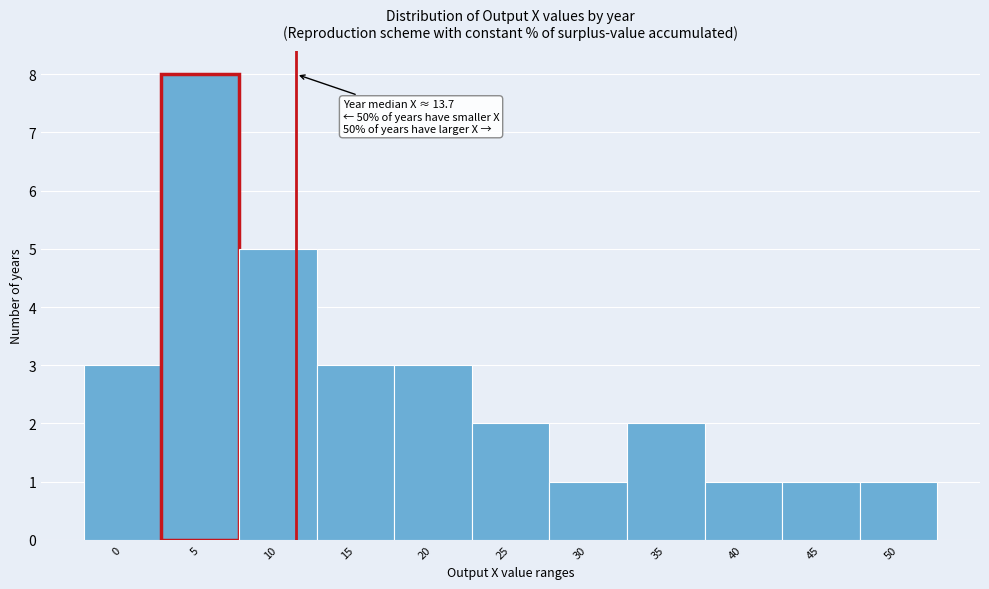

Reading left to right, transcribe all the data shown in this chart.

3	8	5	3	3	2	1	2	1	1	1